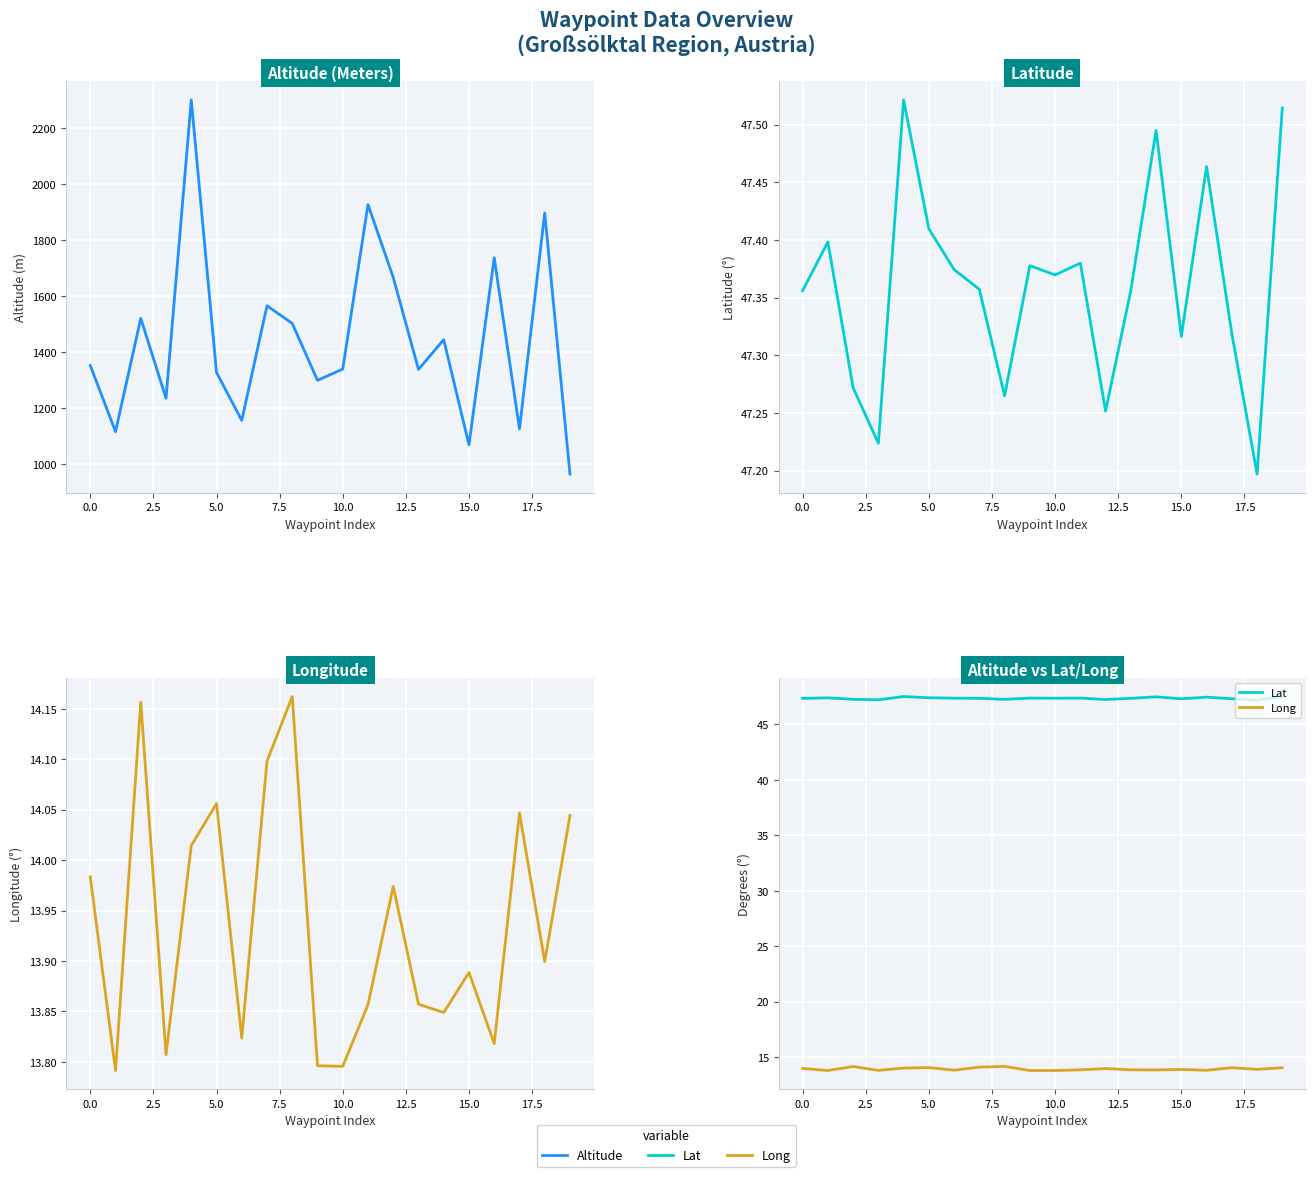

At 11, list the series in order from smallest to largest.

Long, Lat, Altitude